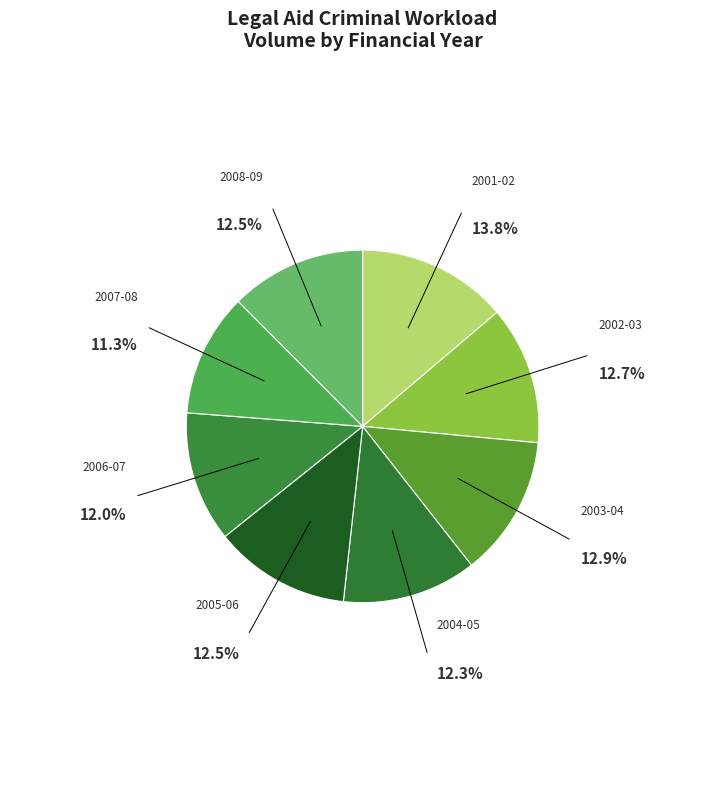

Do 2001-02 and 2006-07 together represent more than half of the pie?

No